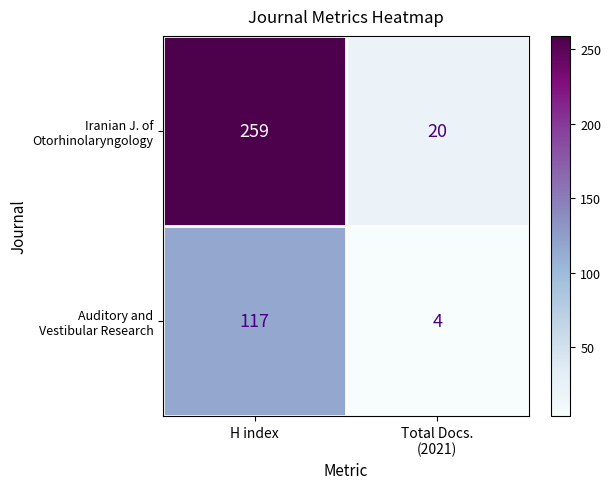

How many series are shown in this chart?

2